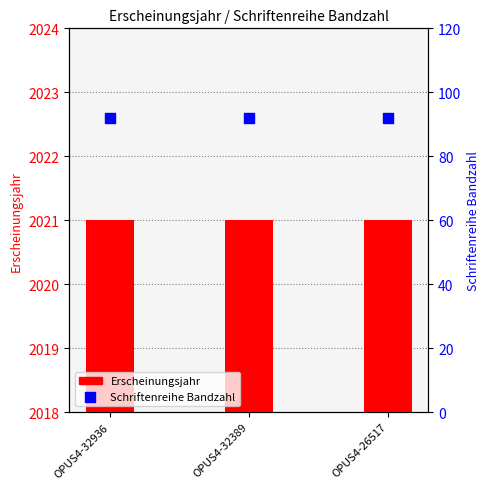

Which series reaches the minimum Y coordinate?

Schriftenreihe Bandzahl